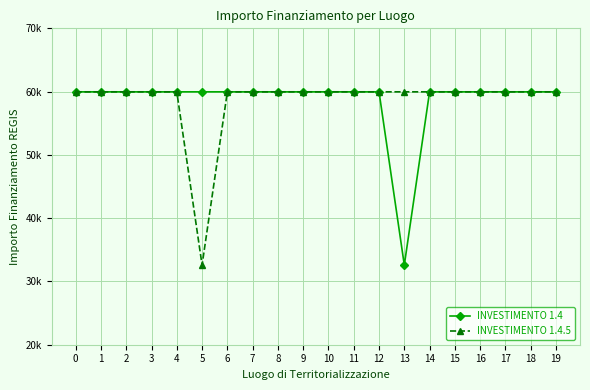

Where is the first local minimum for INVESTIMENTO 1.4?

13